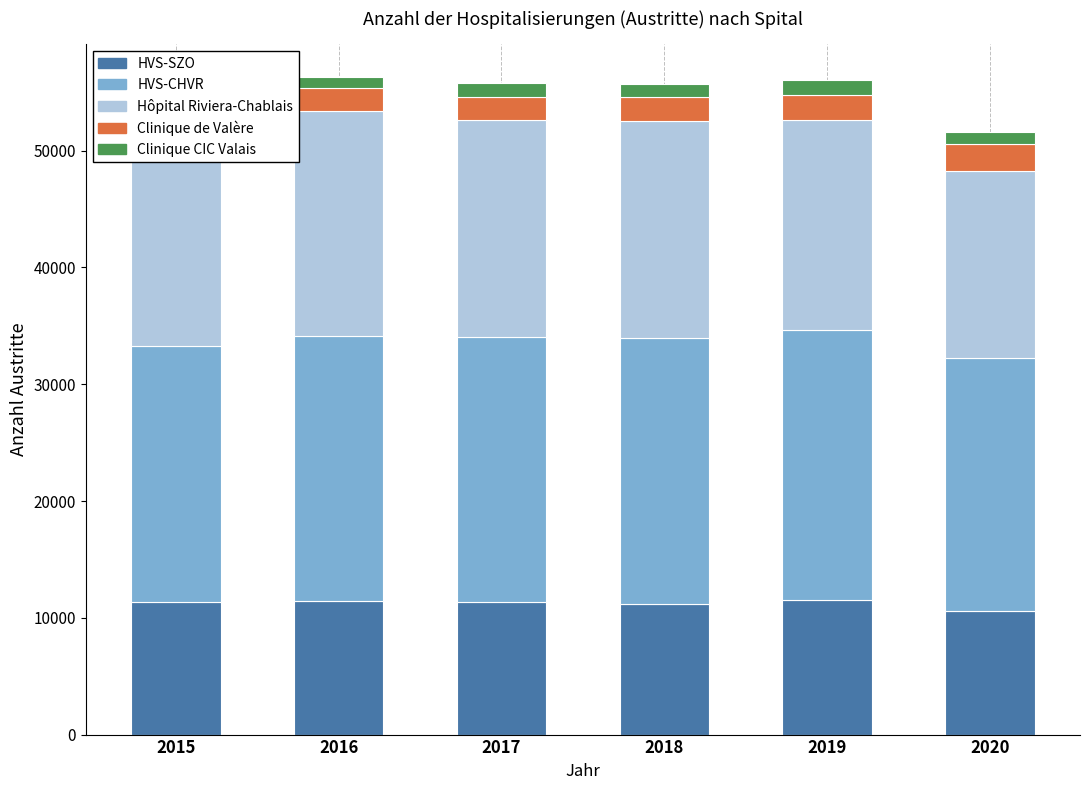

Which series has the largest total across all categories?

HVS-CHVR